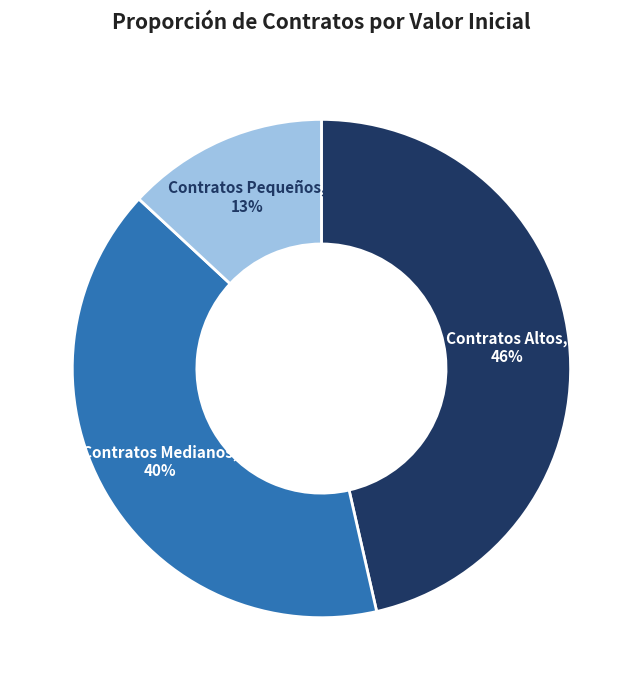

Is it true that Contratos Altos is 46% of the pie?

True